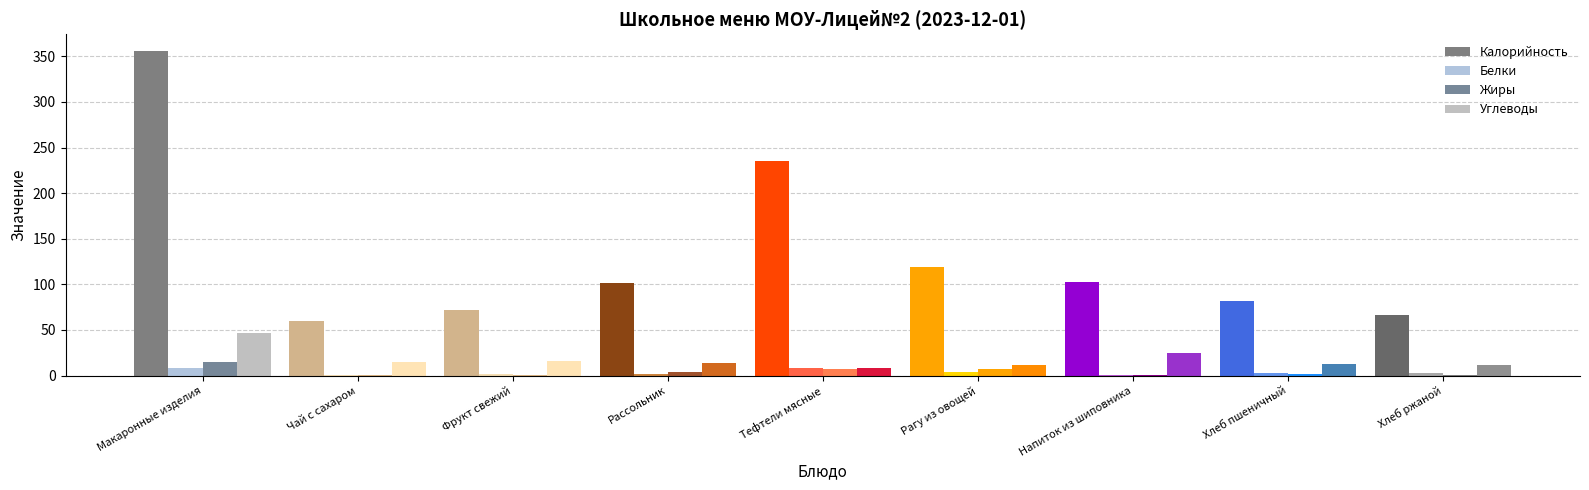

Are the bars horizontal?

No